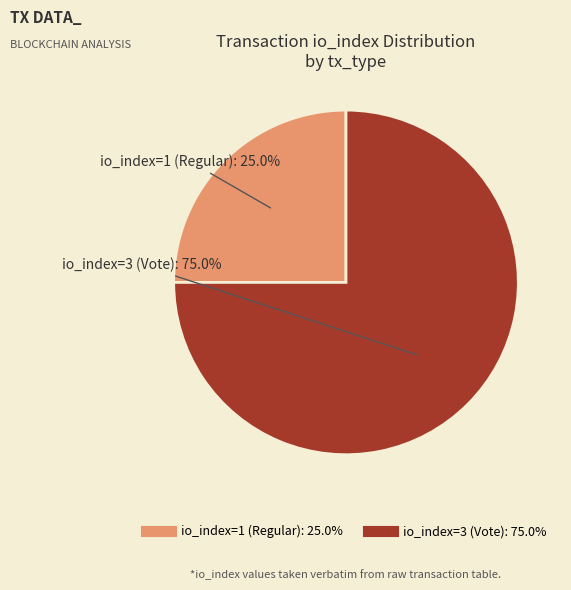

The io_index=1 (Regular) slice represents 25% of the pie. True or false?

True